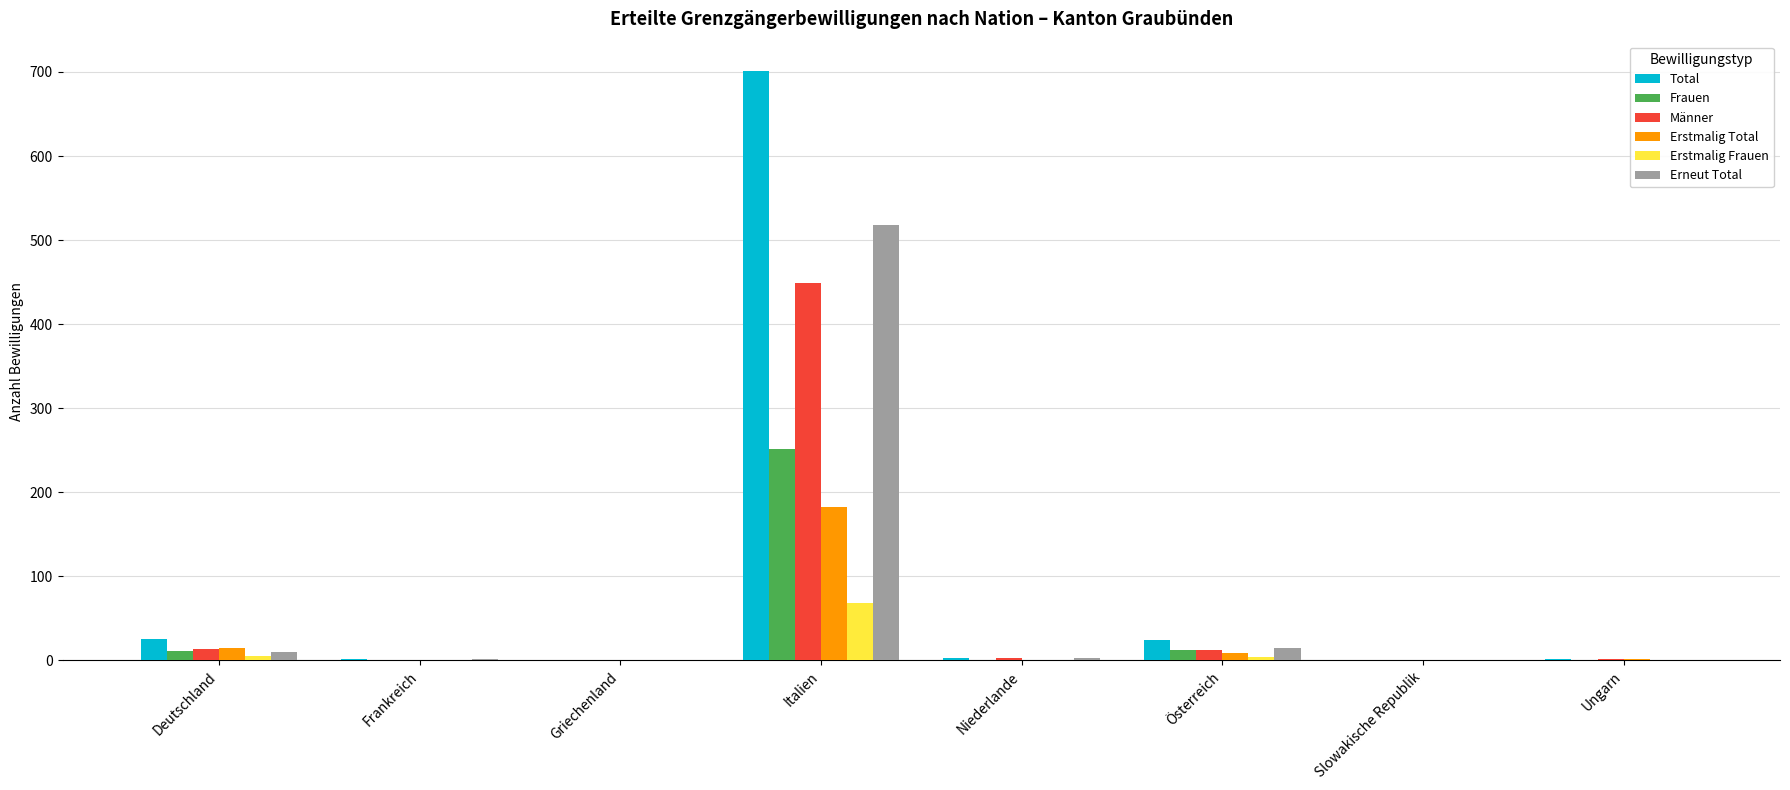

Between Griechenland and Italien, which series saw the biggest shift?

Total